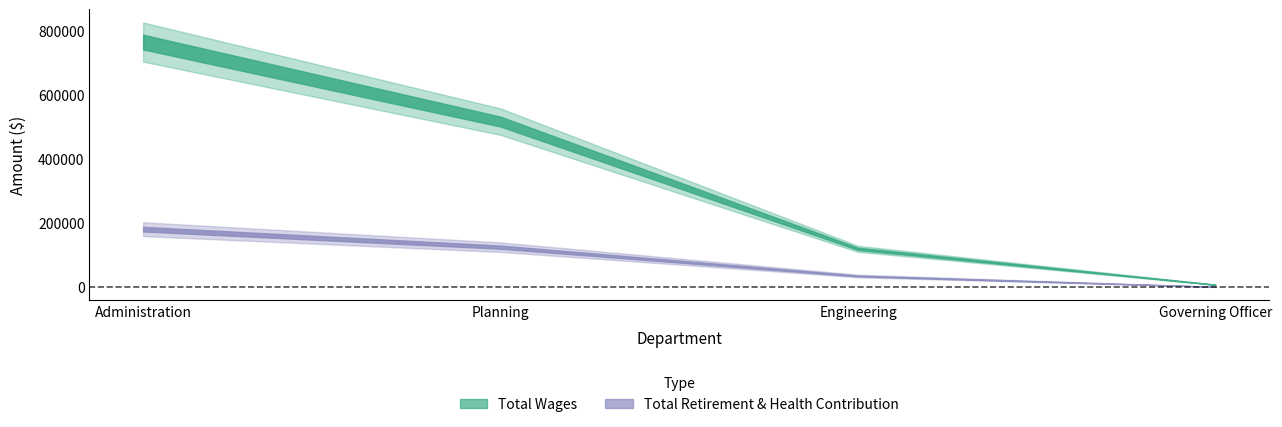

True or false: Total Retirement & Health Contribution has a value of 33766 at Engineering.

True